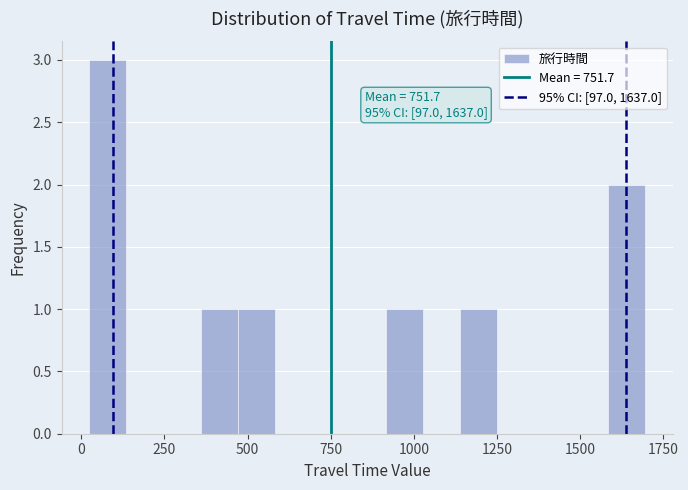

Around what value on the x-axis is the tallest bar? Give the approximate position of its centre, as read against the axis.

100